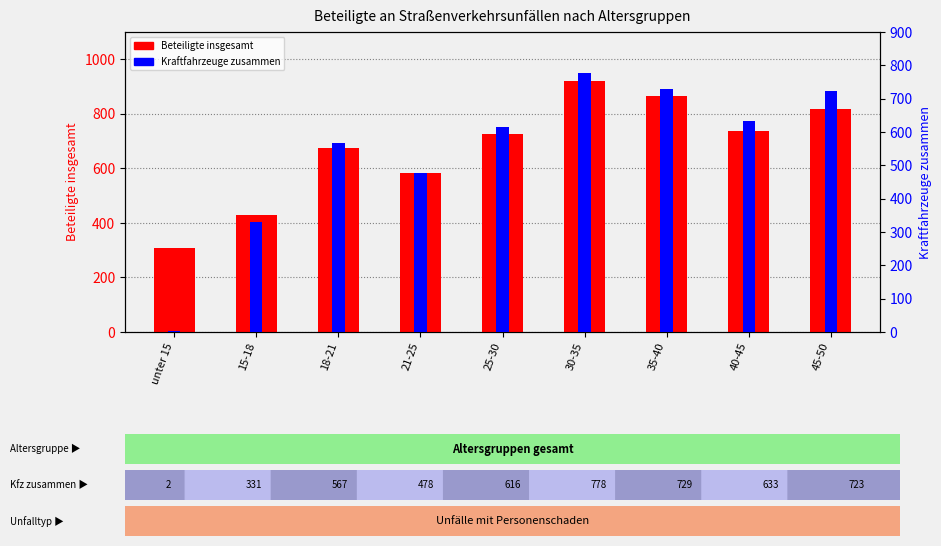

What is the spread (max minus min) of values at 45-50?

94